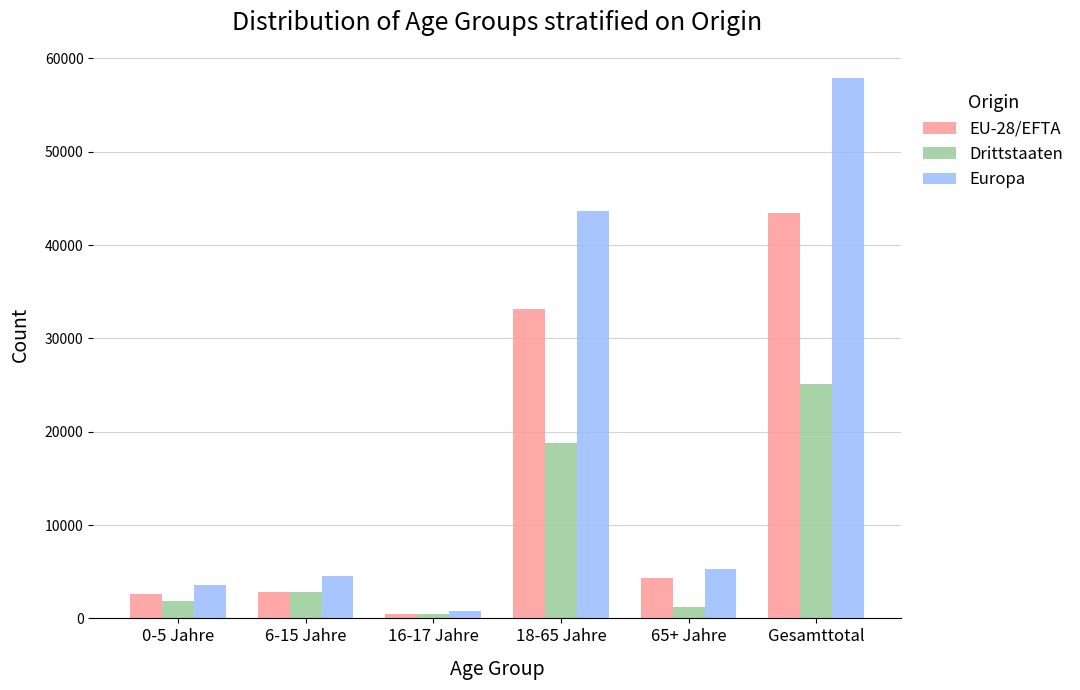

What is the spread (max minus min) of values at 18-65 Jahre?

24885